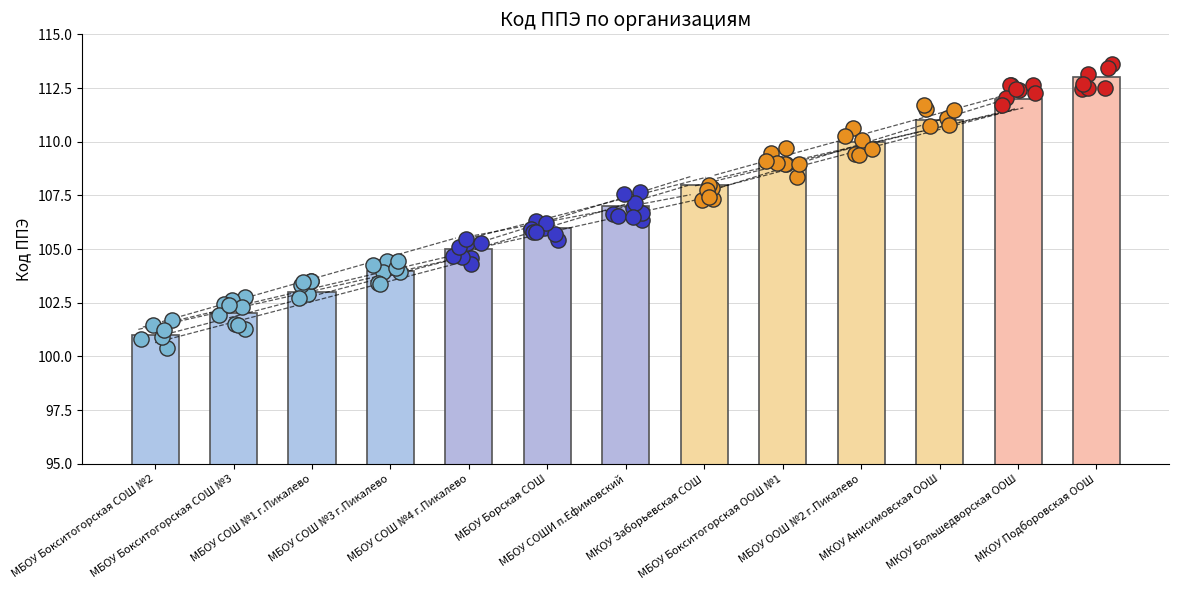

What is the change in value from МБОУ Борская СОШ to МБОУ Бокситогорская ООШ №1?

+3